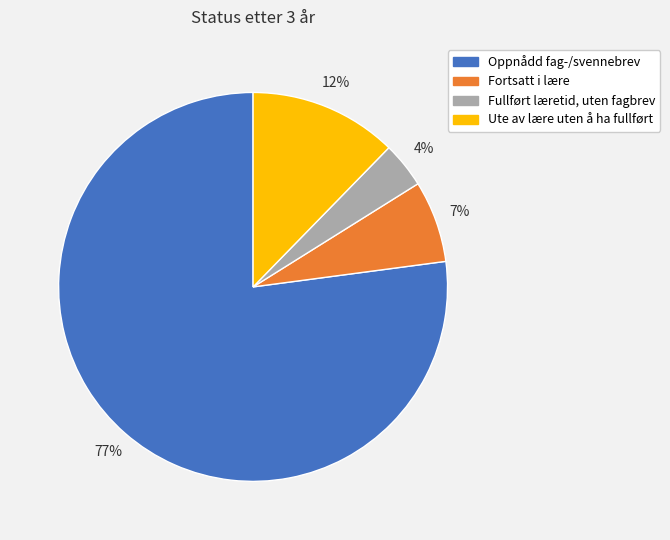

How many segments does this pie chart have?

4